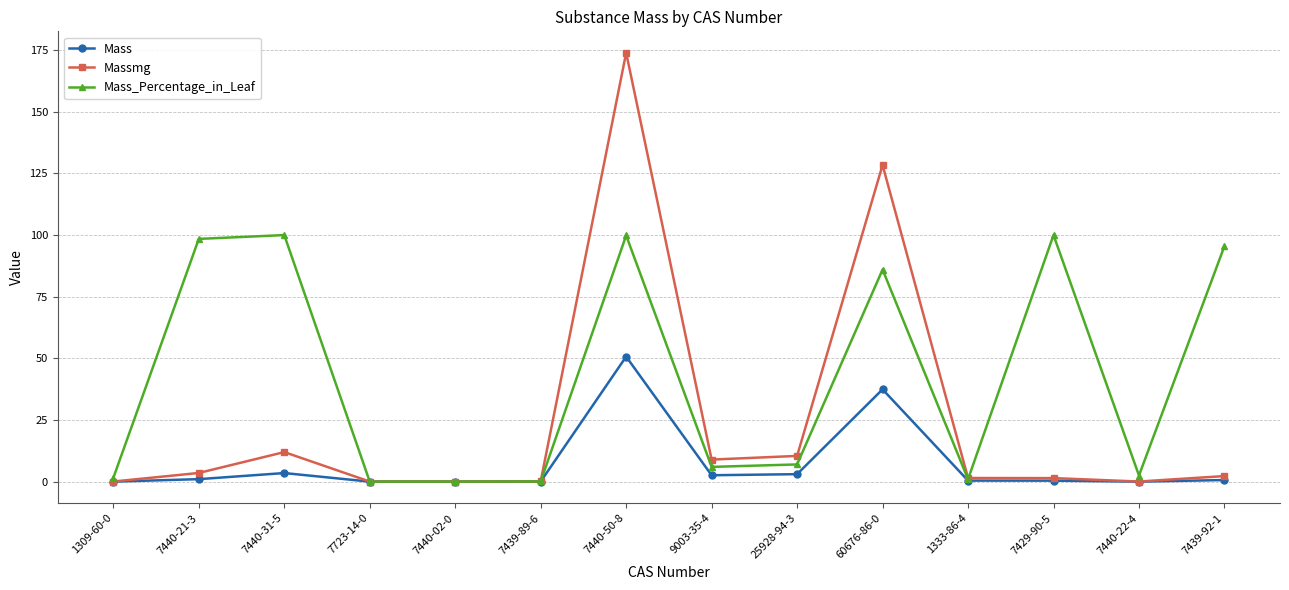

What is the difference between the Mass_Percentage_in_Leaf values at 7440-22-4 and 7439-89-6?

2.4